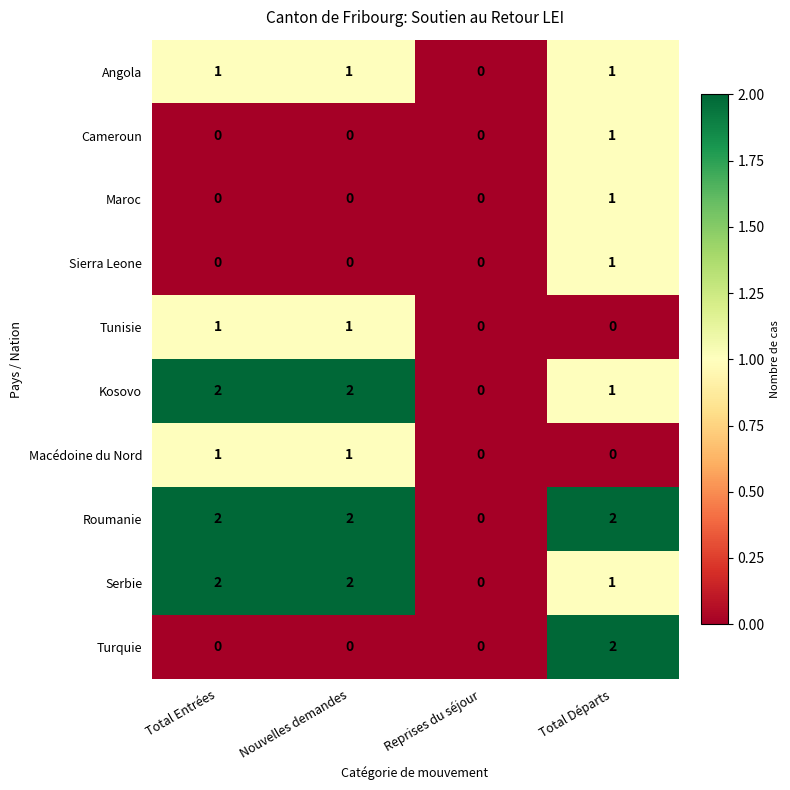

The Cameroun series shows 0 at Reprises du séjour. True or false?

True